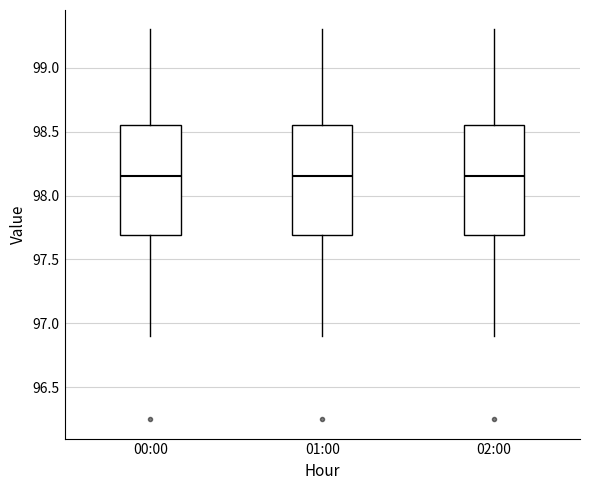

Where is the lower edge of the box for 01:00 on the y-axis? The values are not printed on the chart, so give them approximately, as read against the axis.

97.70